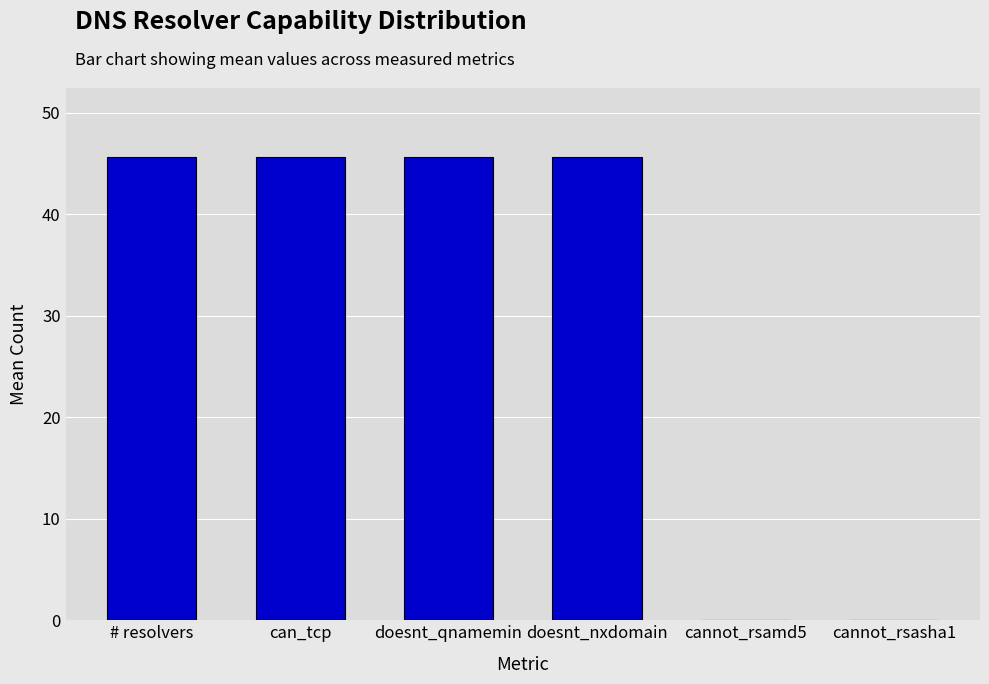

What is the sum of the values at cannot_rsasha1 and doesnt_nxdomain?

45.6